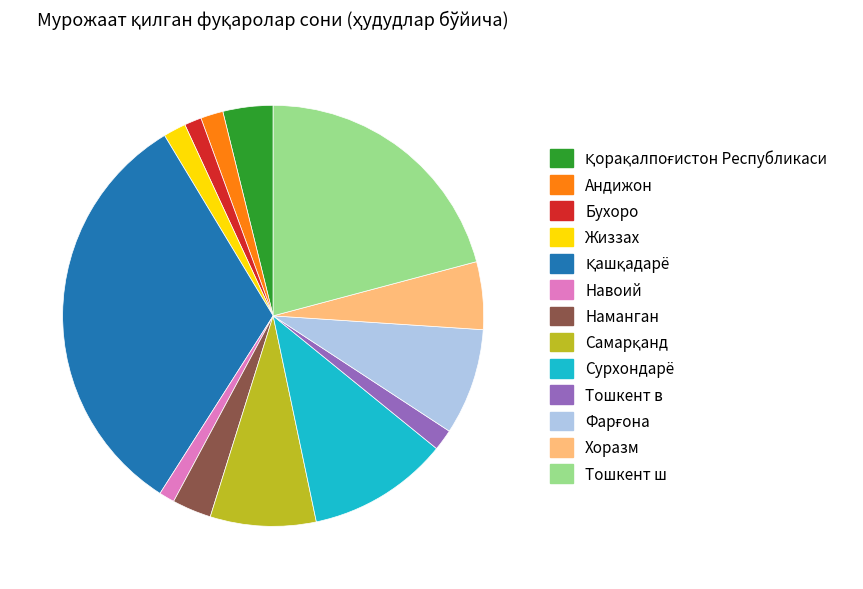

Does Навоий account for over 50% of the chart?

No